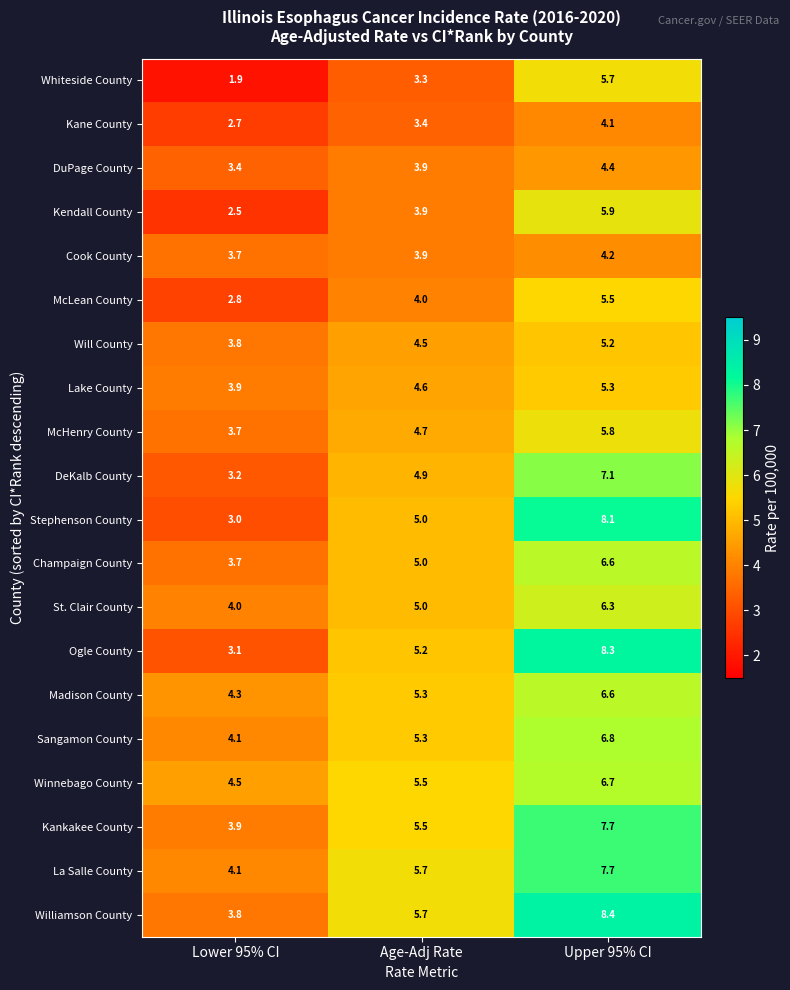

Where is DuPage County nearest to the value 3?

Lower 95% CI